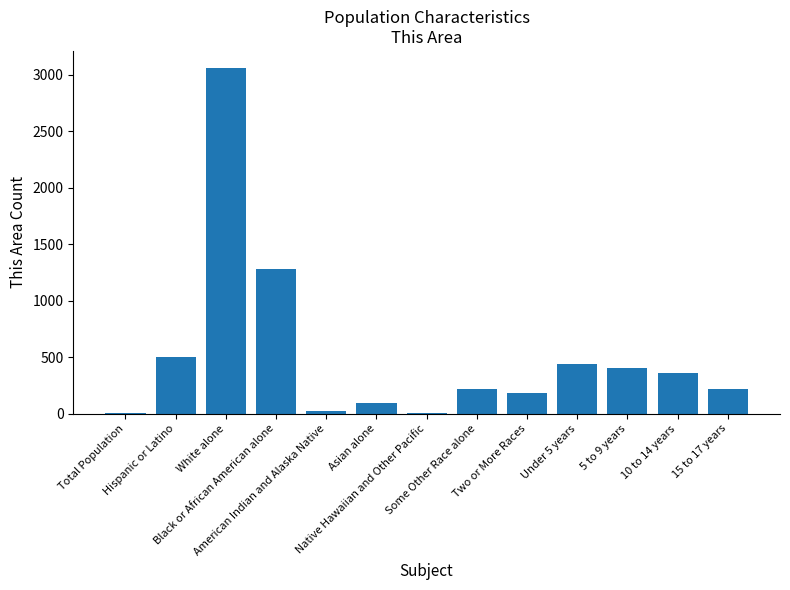

What is the maximum value shown in the chart?

3056